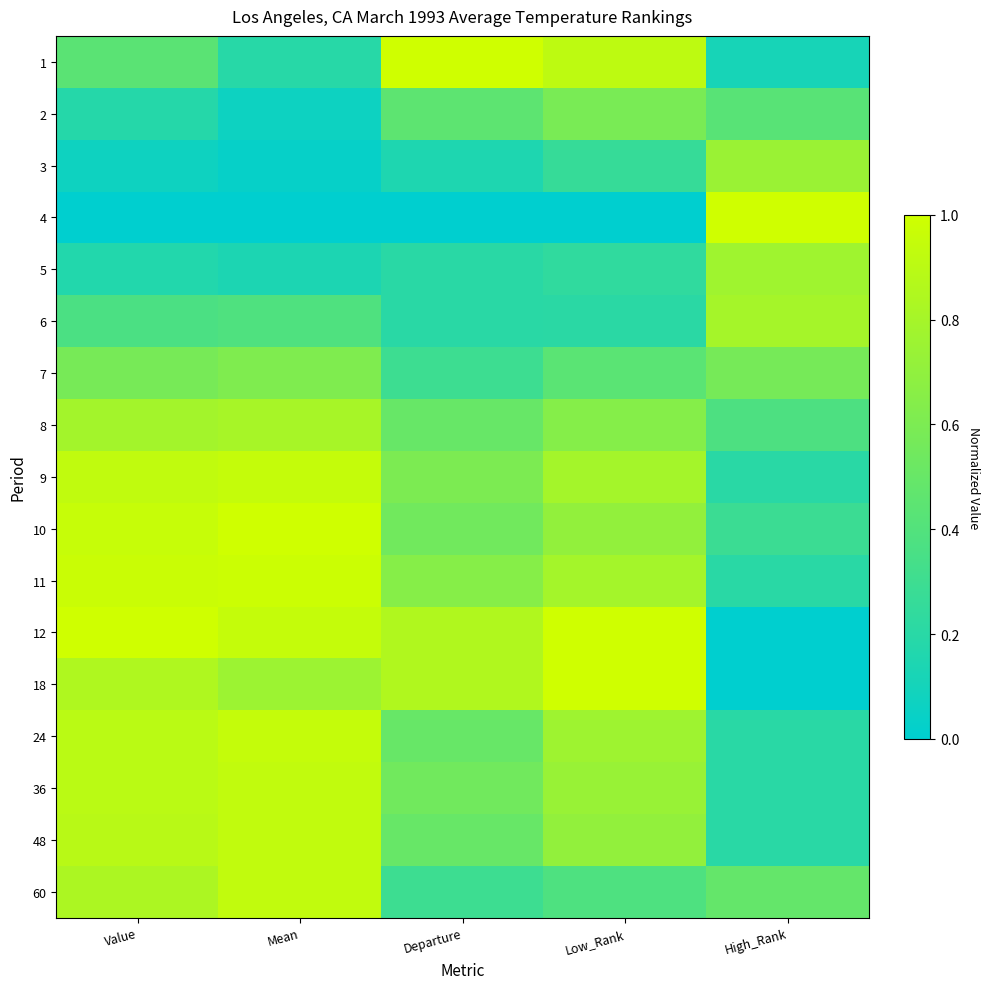

What is the total value across all series at Mean?

10.6